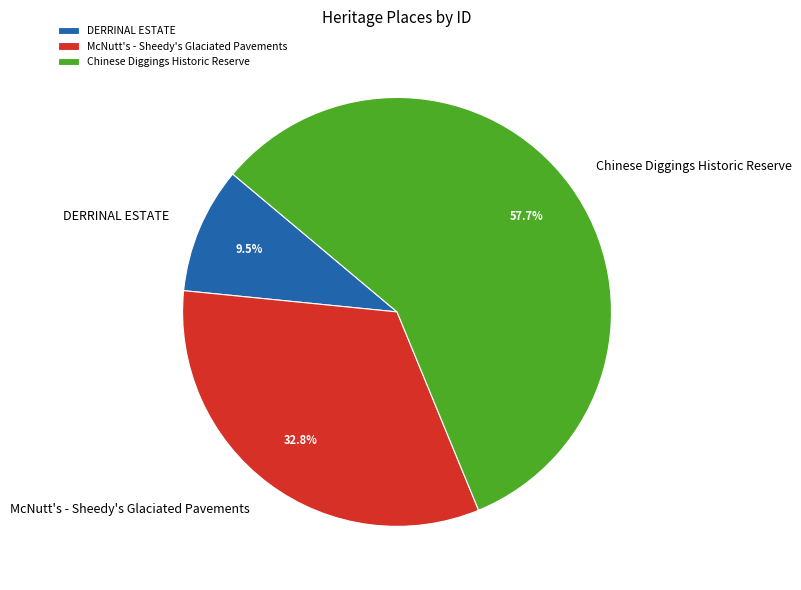

Rank the categories by value from lowest to highest.

DERRINAL ESTATE, McNutt's - Sheedy's Glaciated Pavements, Chinese Diggings Historic Reserve